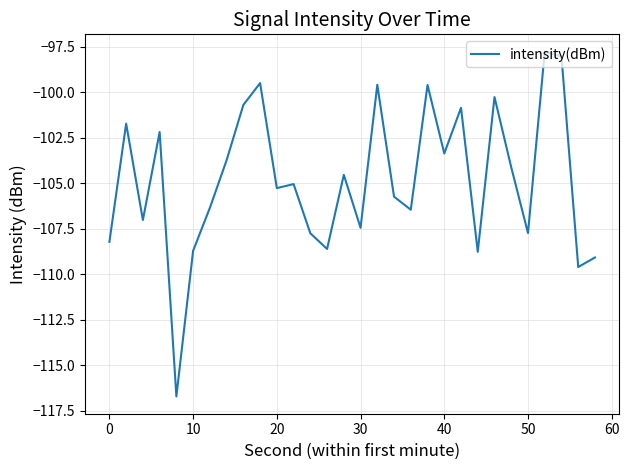

What is the difference between the maximum and minimum values?

19.0